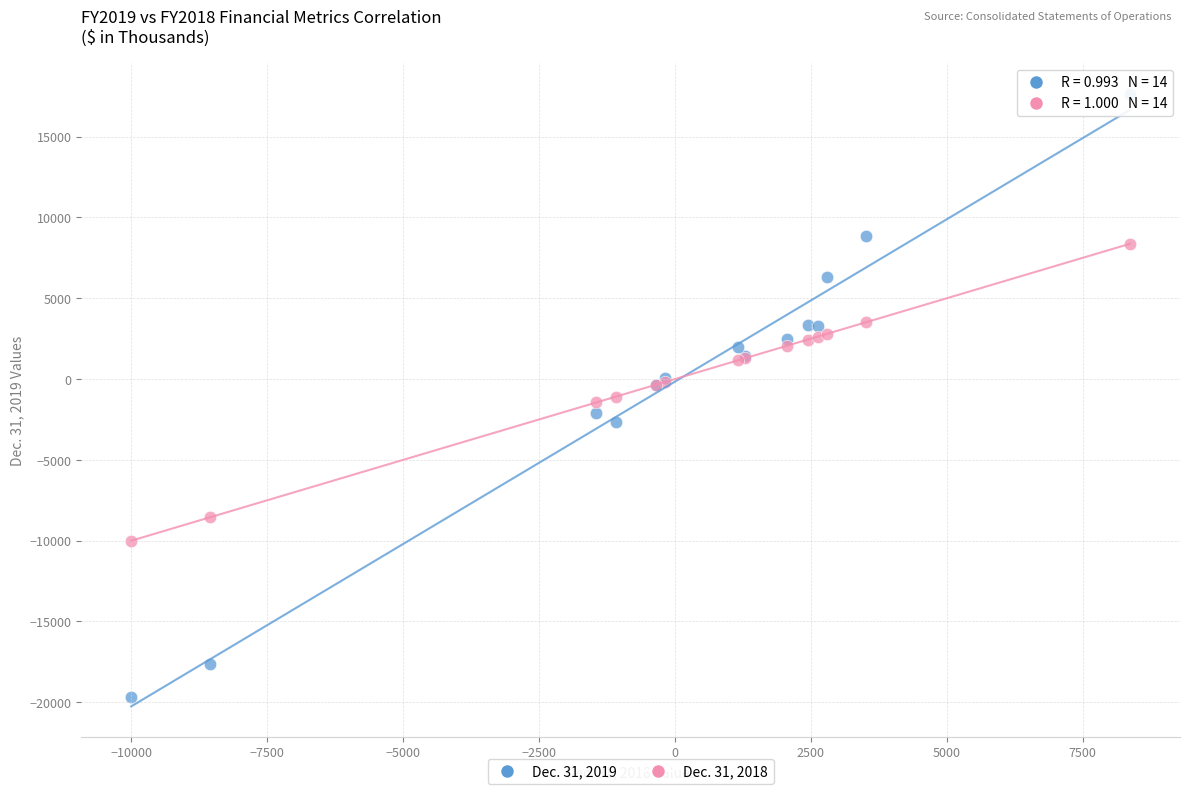

What are all the series names shown in the legend?

Dec. 31, 2019, Dec. 31, 2018